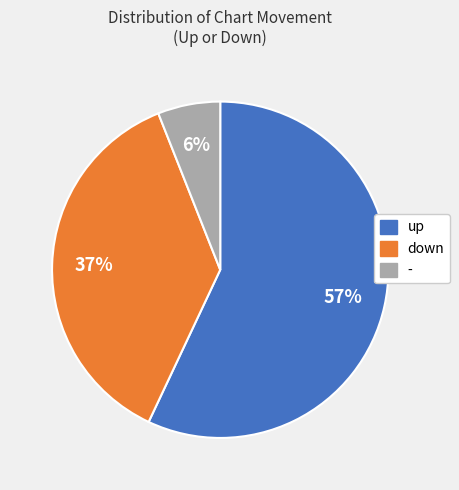

Count the number of slices in the pie.

3